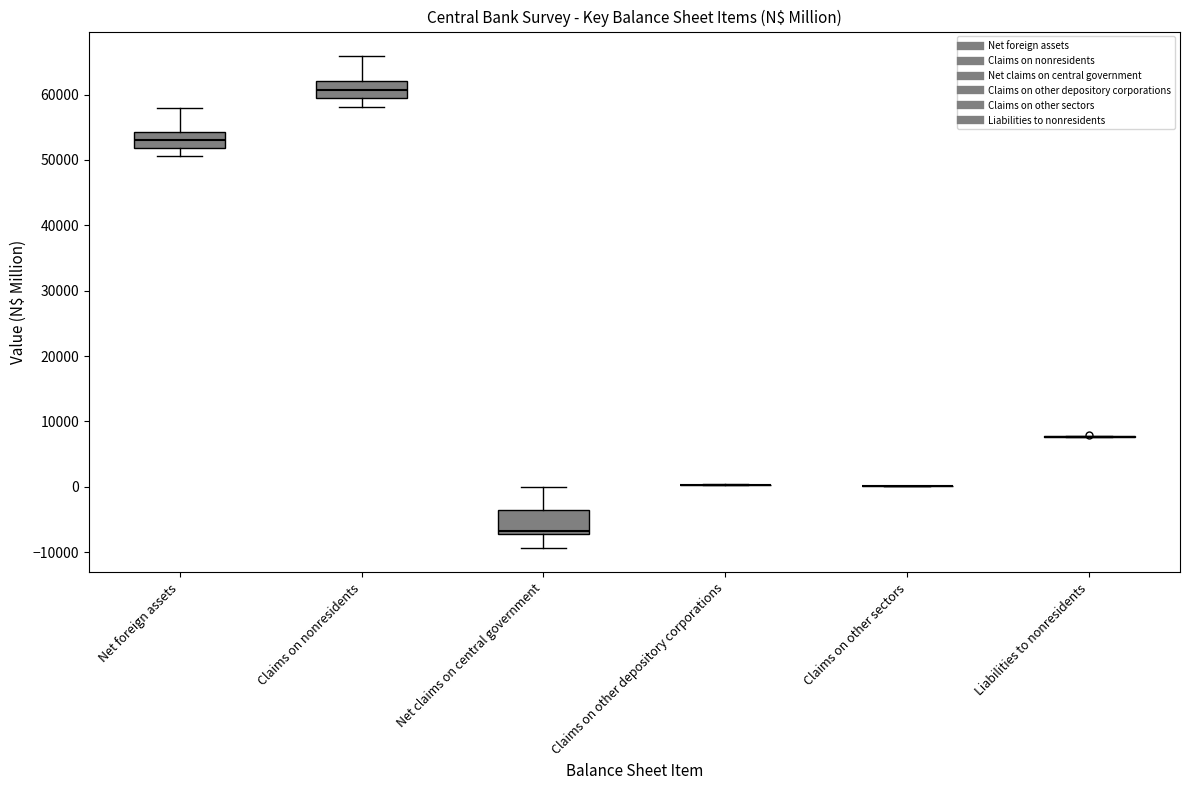

Where is the upper edge of the box for Net claims on central government on the y-axis? The values are not printed on the chart, so give them approximately, as read against the axis.

-4000